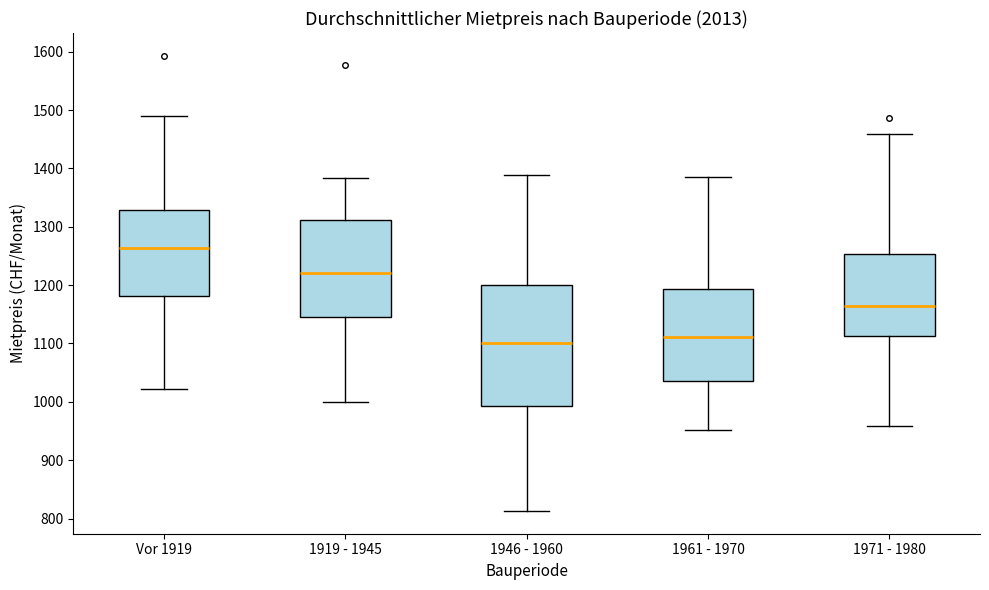

Reading left to right, transcribe this box plot: for each box, give where its median line is, the range the box spans, and where its two whiskers end, as read against the y-axis. The values are not printed on the chart, so give them approximately, as read against the axis.

Vor 1919: median 1260, box 1180 to 1330, whiskers 1020 to 1490
1919 - 1945: median 1220, box 1150 to 1310, whiskers 1000 to 1380
1946 - 1960: median 1100, box 990 to 1200, whiskers 810 to 1390
1961 - 1970: median 1110, box 1040 to 1190, whiskers 950 to 1390
1971 - 1980: median 1160, box 1110 to 1250, whiskers 960 to 1460